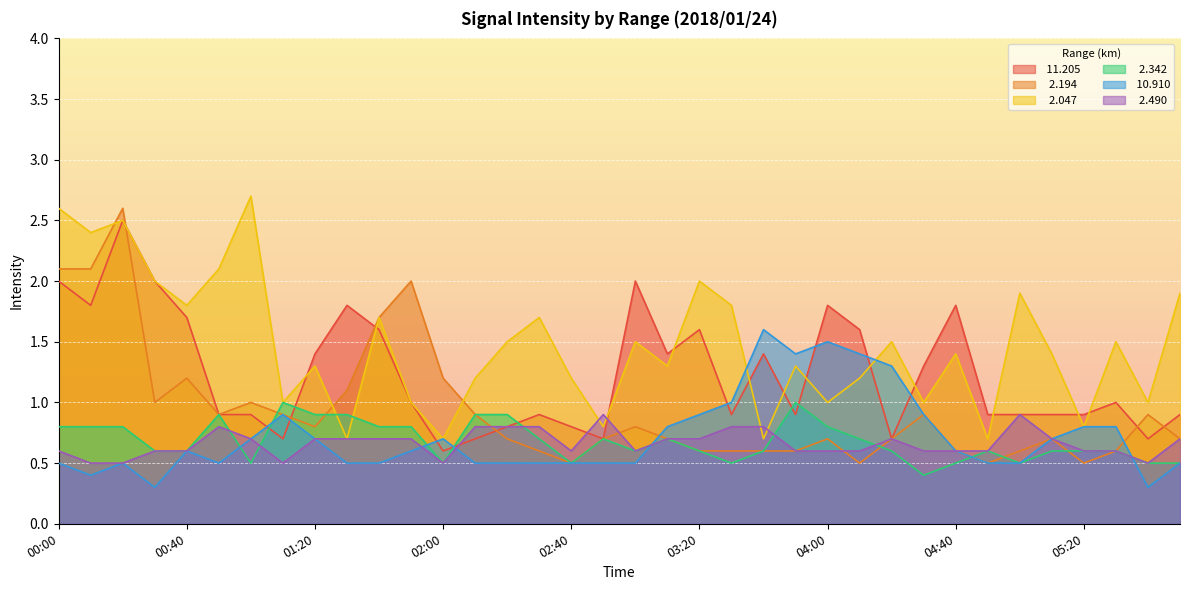

After their last crossing, which series has the higher values:   2.342 or   2.047?

  2.047